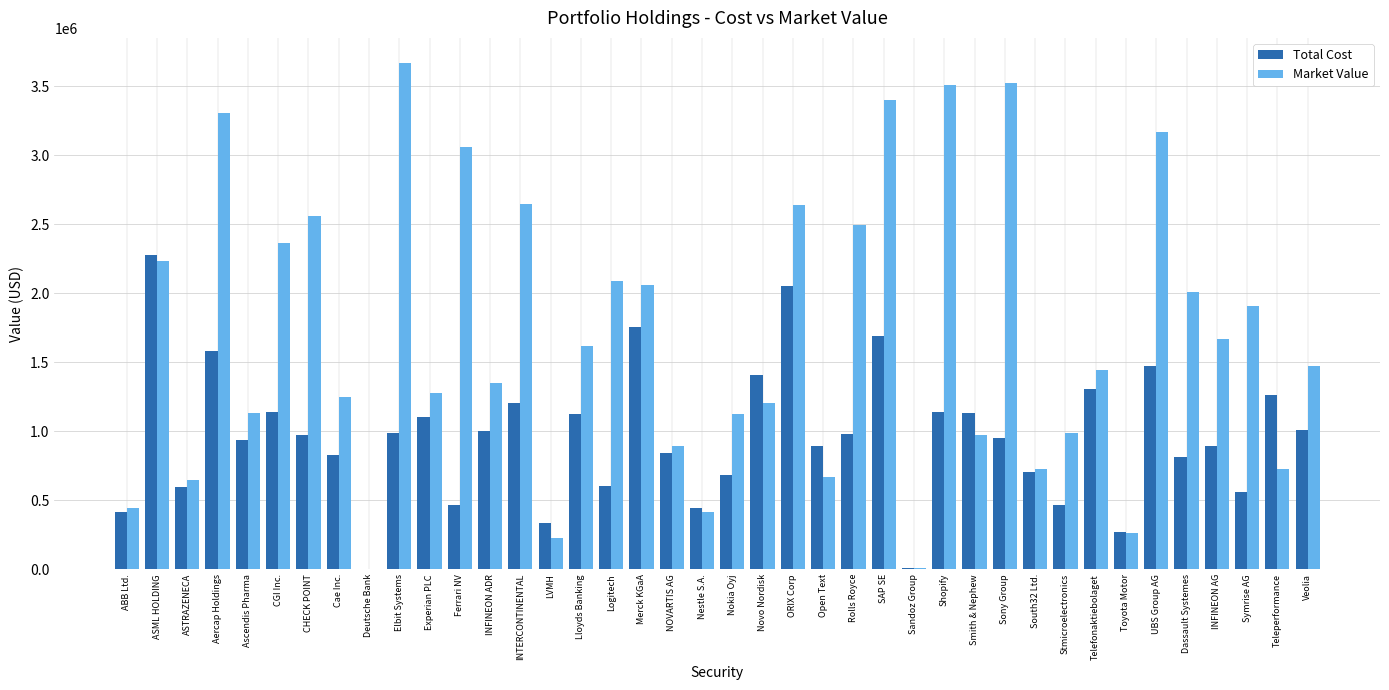

How many data points in Market Value are above 1470496?

20